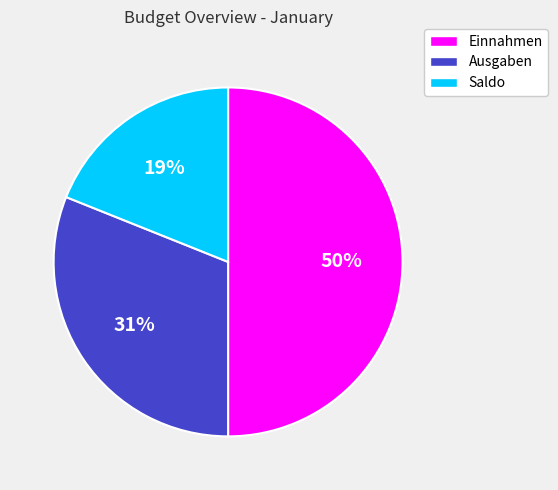

Combined, do Einnahmen and Ausgaben account for over 50%?

Yes